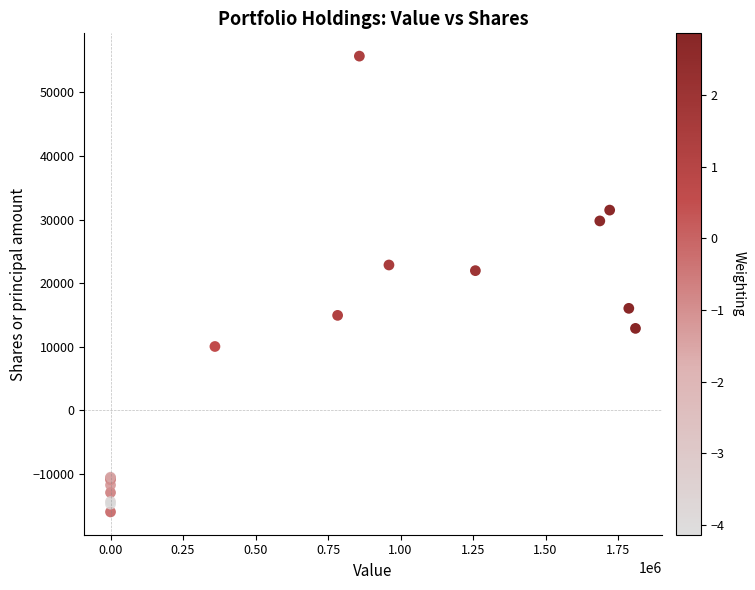

What Y value in the scatter plot is closest to 19850?

21955